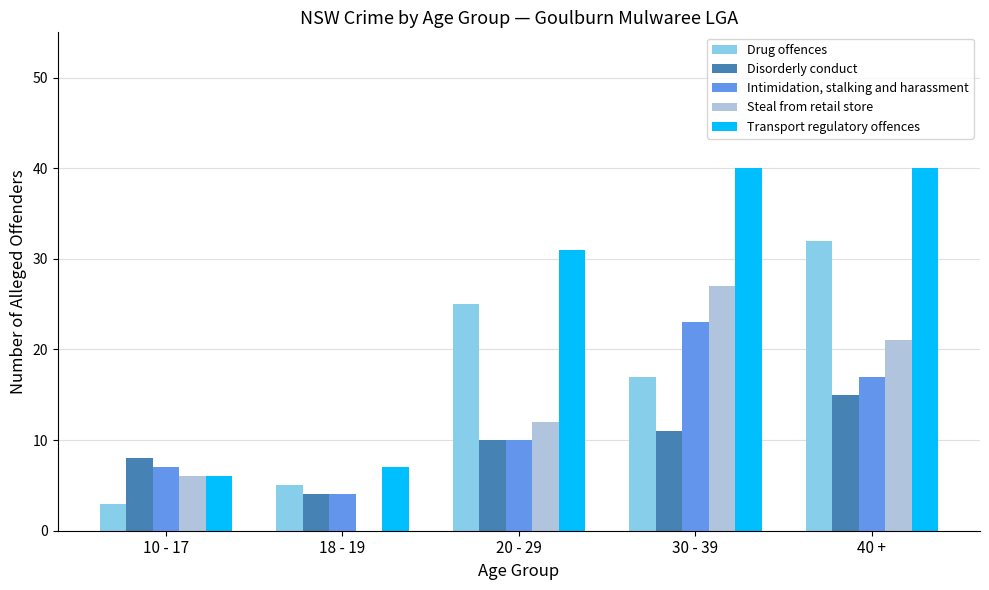

What is the spread (max minus min) of values at 10 - 17?

5